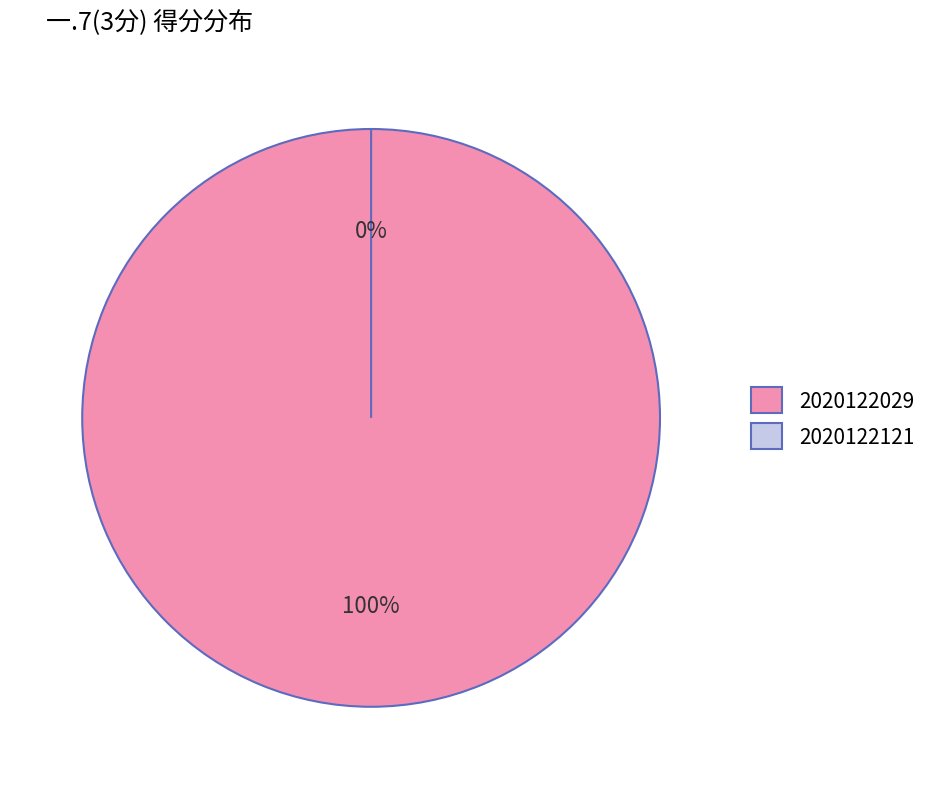

How many slices are in this pie chart?

2